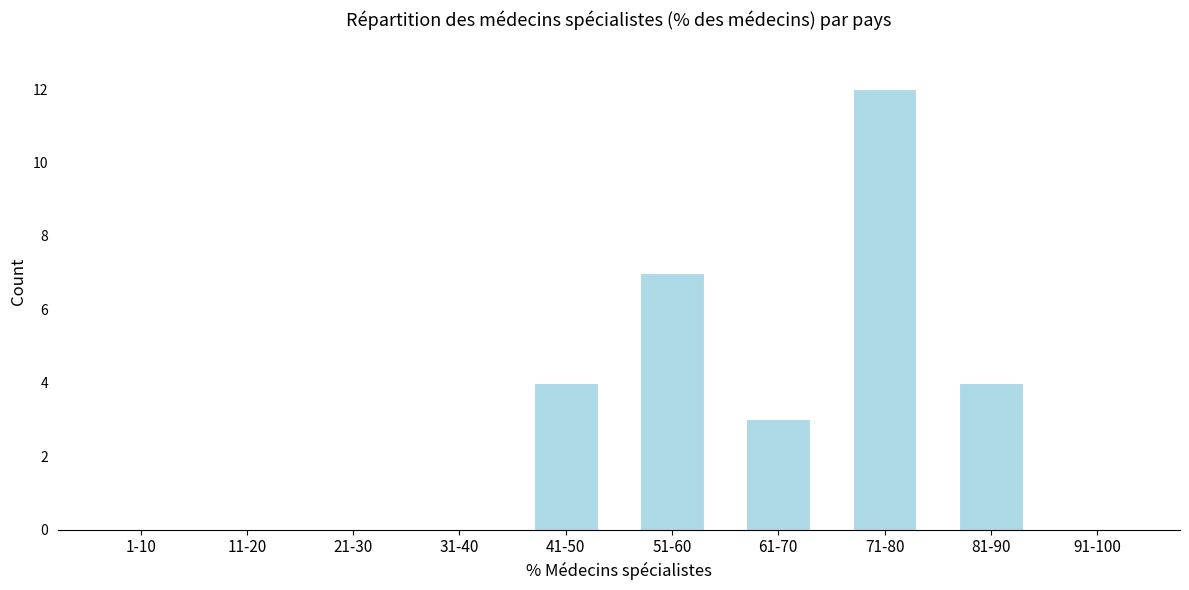

Reading right to left, what are all the values shown in this chart?

91-100=0	81-90=4	71-80=12	61-70=3	51-60=7	41-50=4	31-40=0	21-30=0	11-20=0	1-10=0